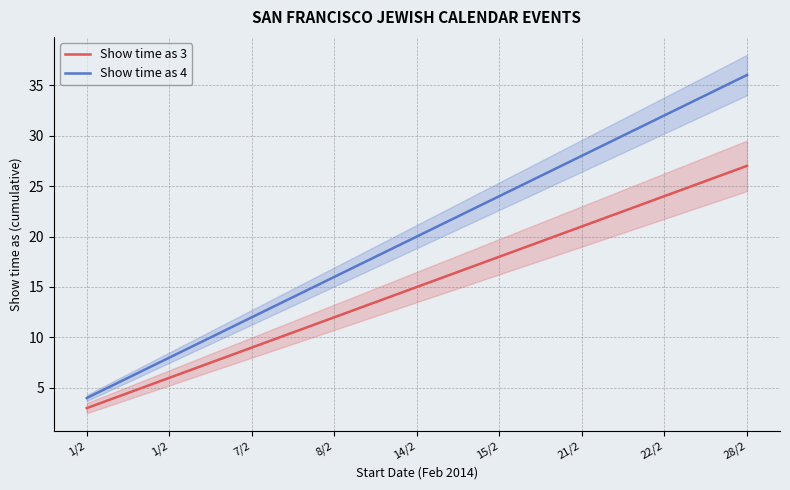

How many lines are shown in the chart?

2